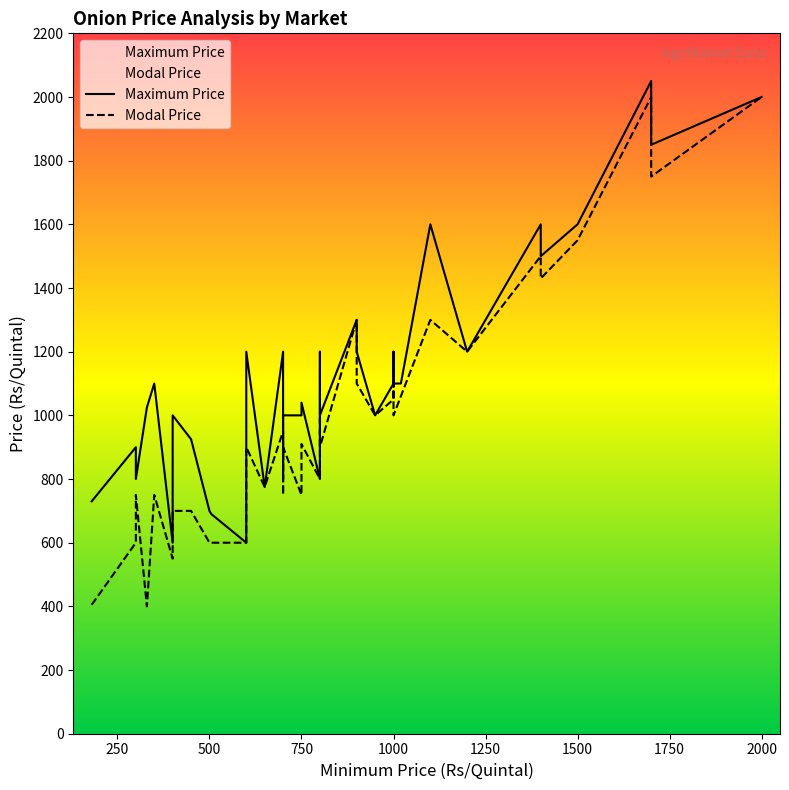

What is the highest value of the Maximum Price series?

2050